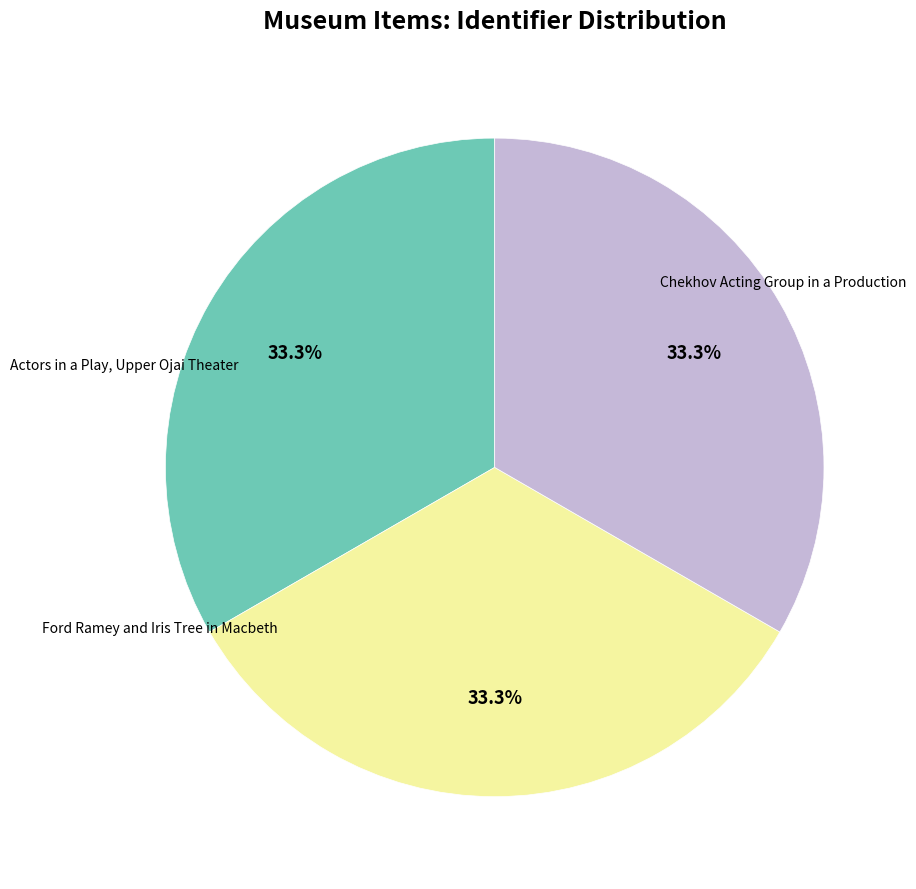

Does Ford Ramey and Iris Tree in Macbeth account for over 50% of the chart?

No